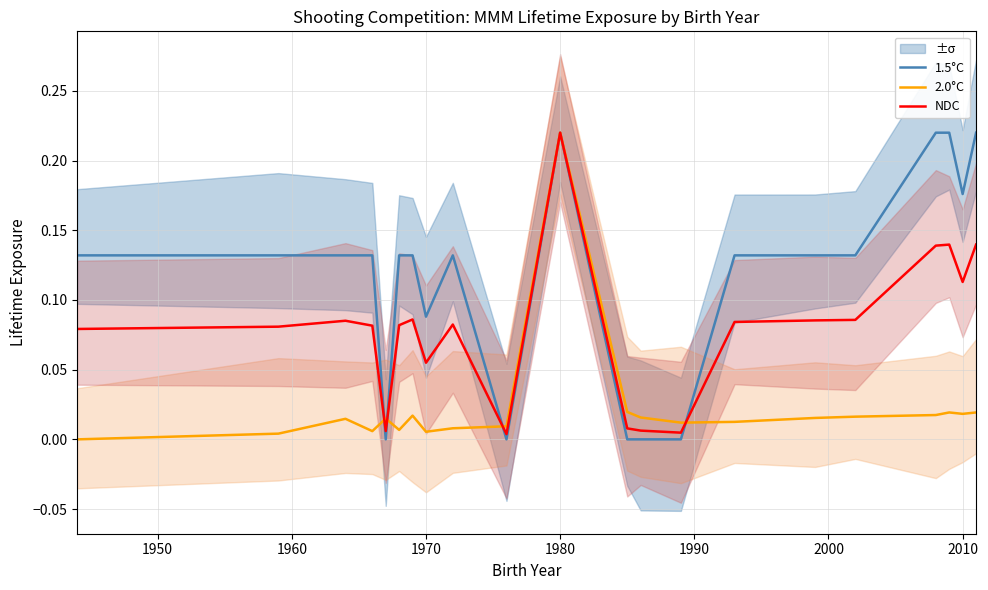

Which category has the highest value in the 2.0°C series?

1980